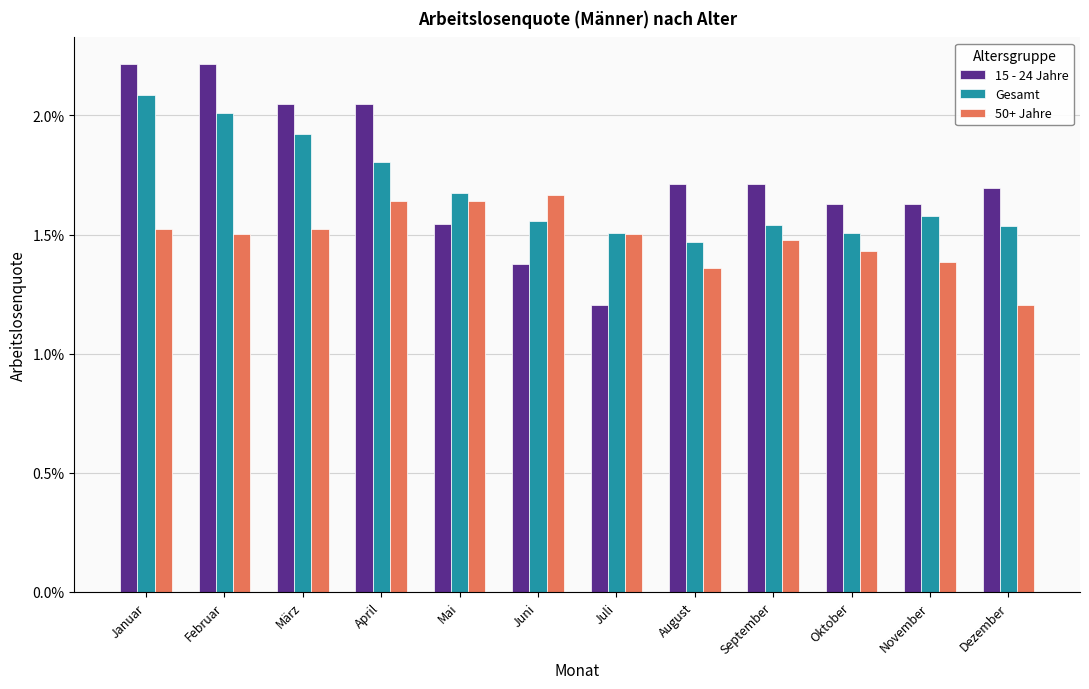

Rank the series by their average value, from highest to lowest.

15 - 24 Jahre, Gesamt, 50+ Jahre